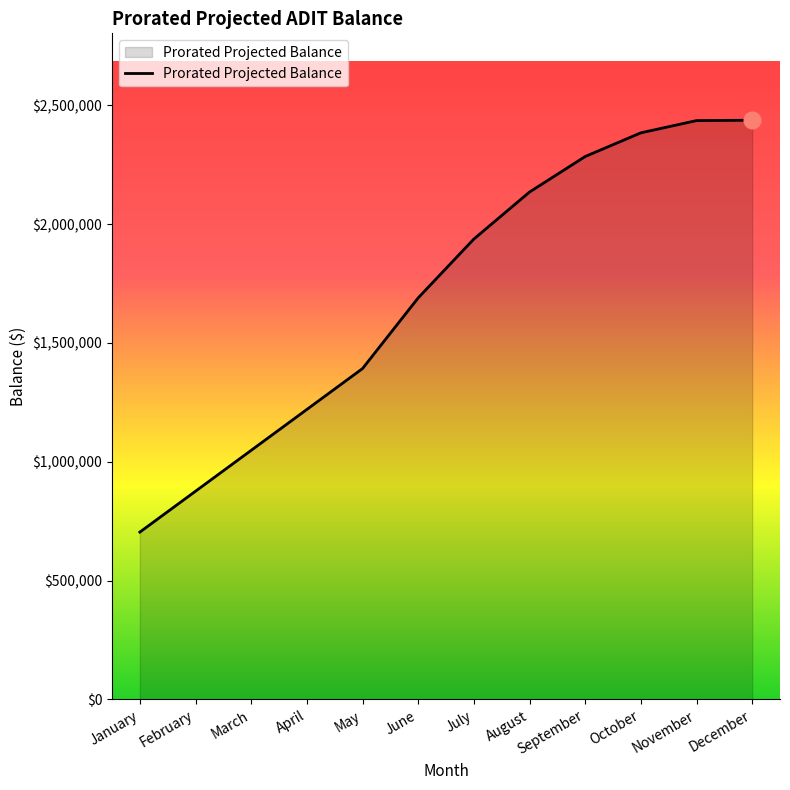

Between January and July, which is larger?

July